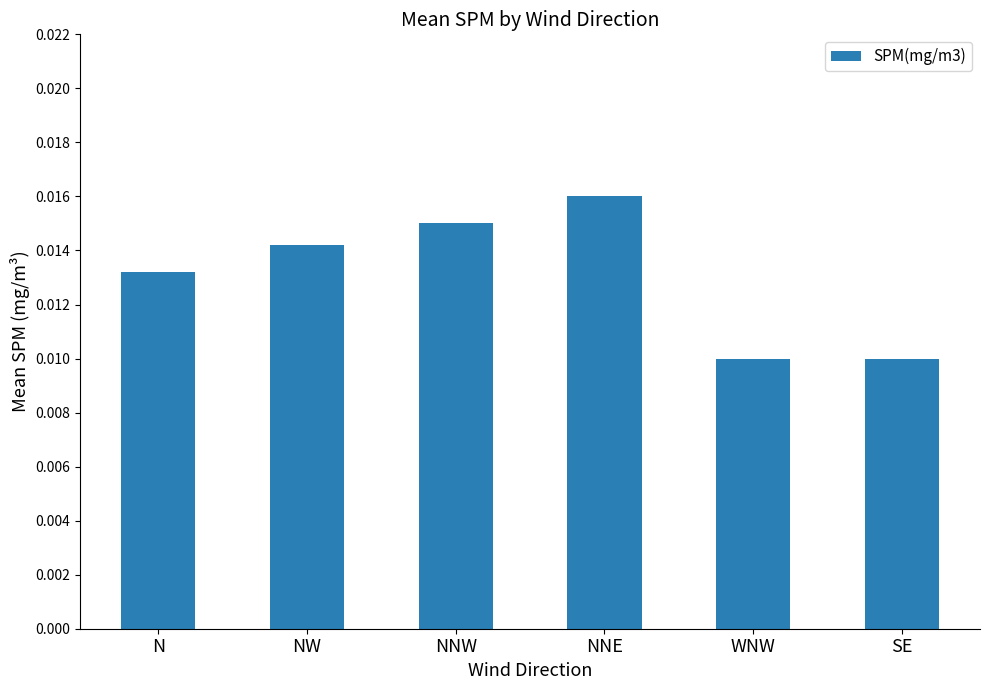

Between NW and NNW, which is larger?

NNW